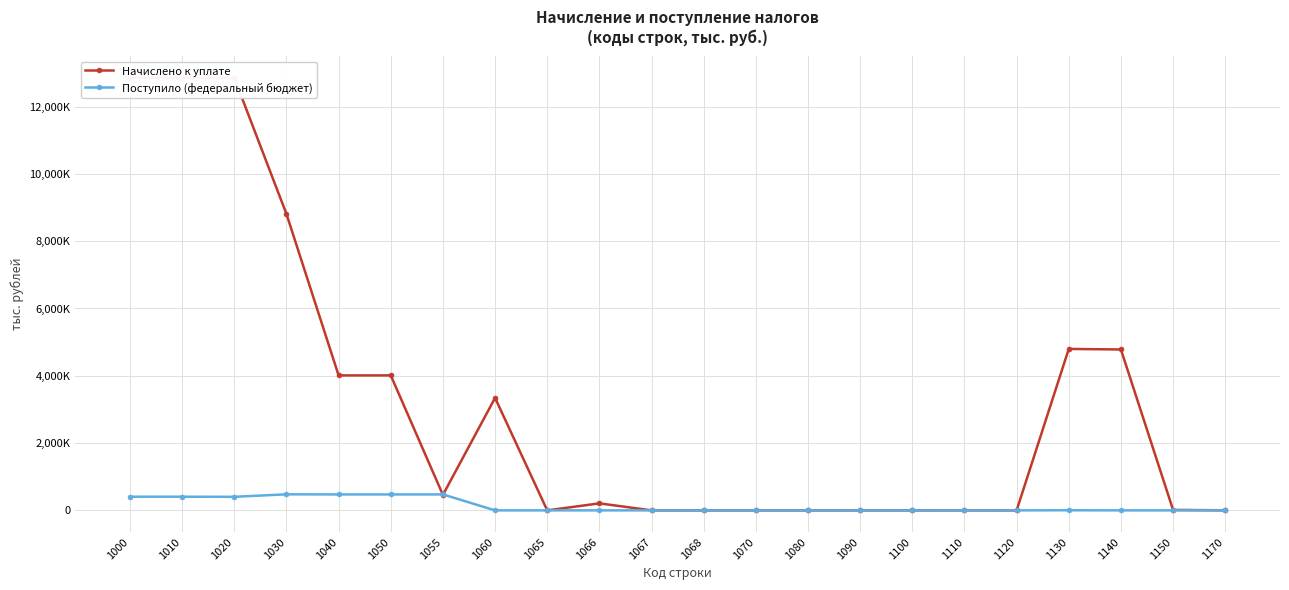

Where is the first local maximum for Поступило (федеральный бюджет)?

1030